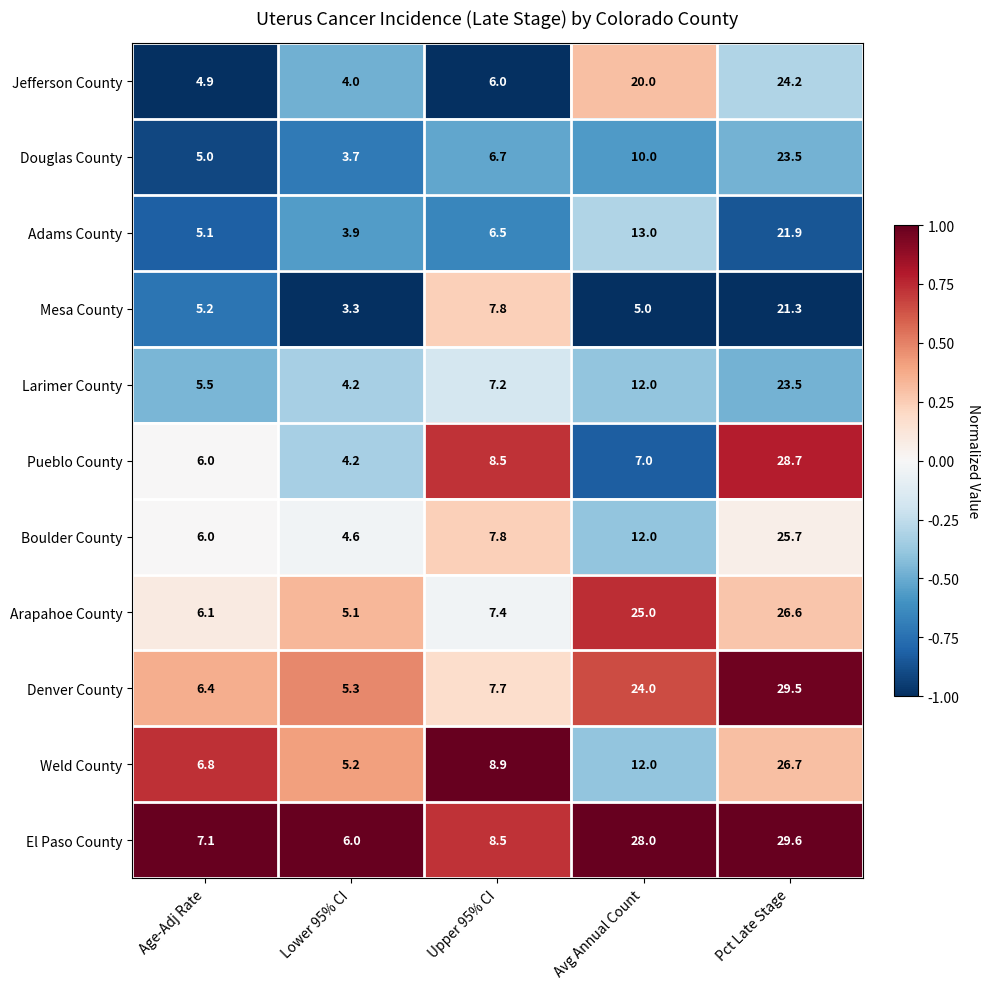

Rank the categories by Weld County value from lowest to highest.

Lower 95% CI, Age-Adj Rate, Upper 95% CI, Avg Annual Count, Pct Late Stage